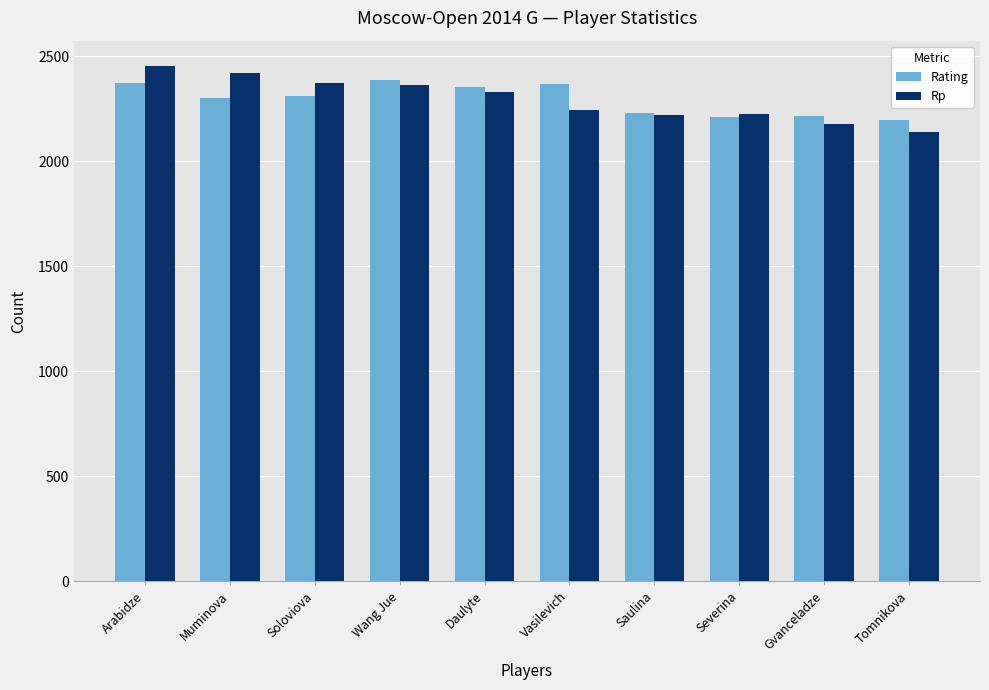

Which series changed the most between Soloviova and Tomnikova?

Rp